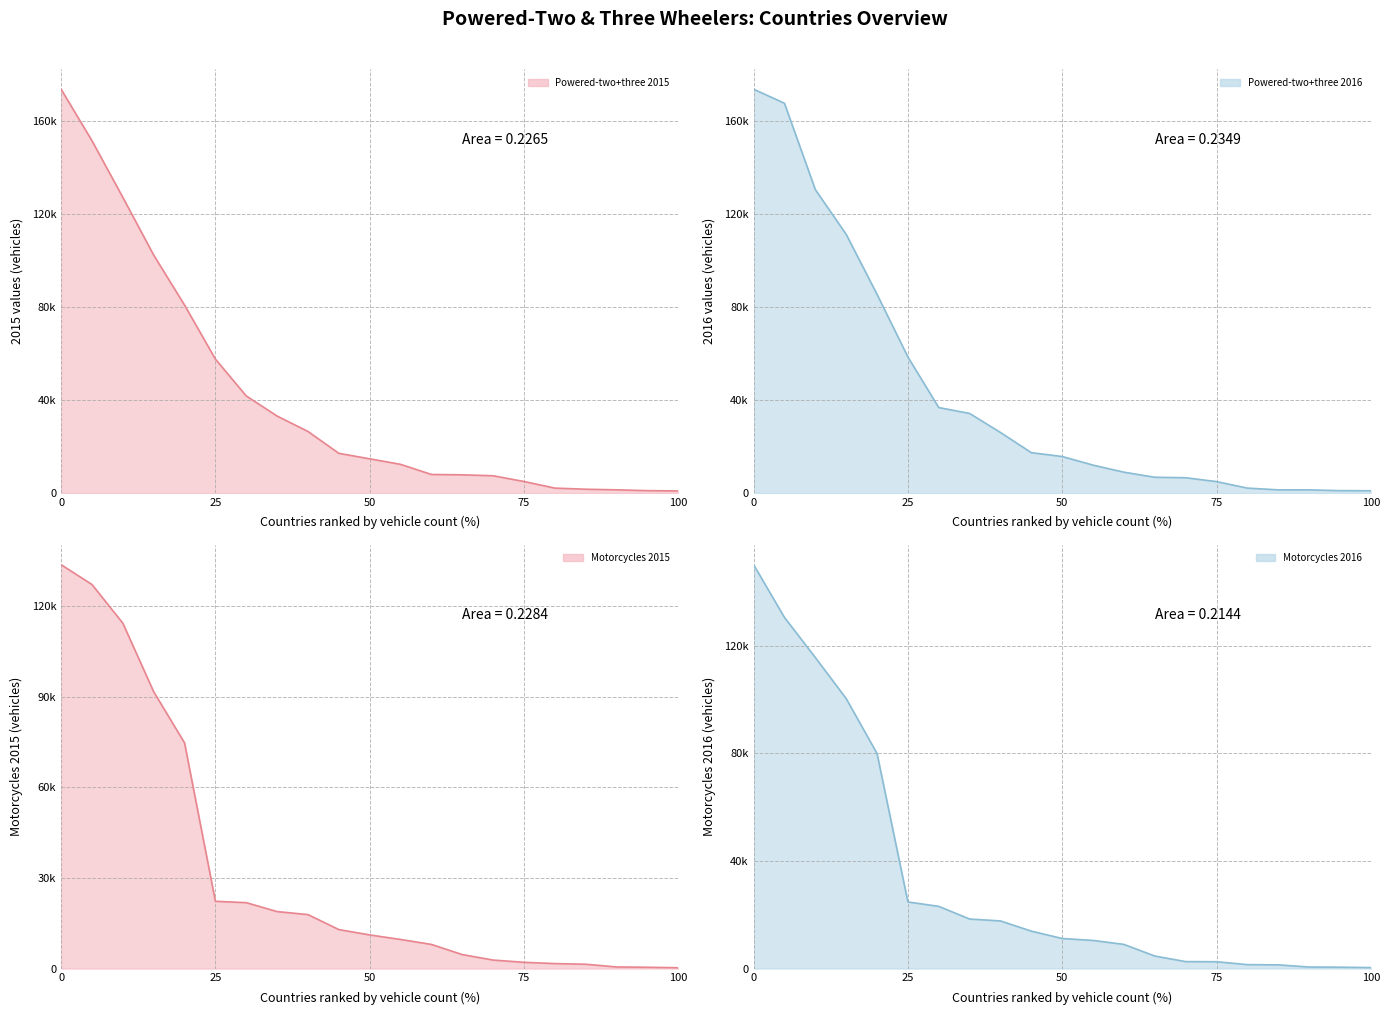

Does the chart have visible grid lines?

Yes